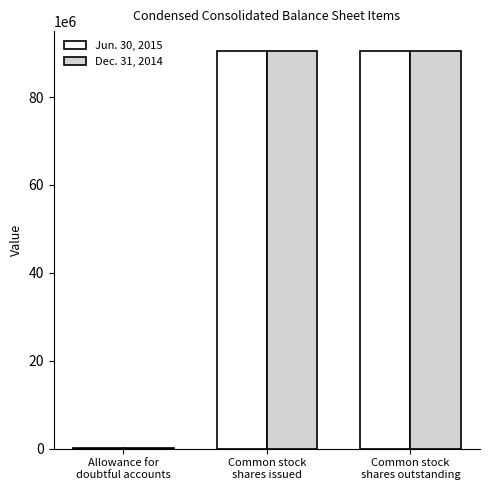

What is the greatest value displayed?

90477798